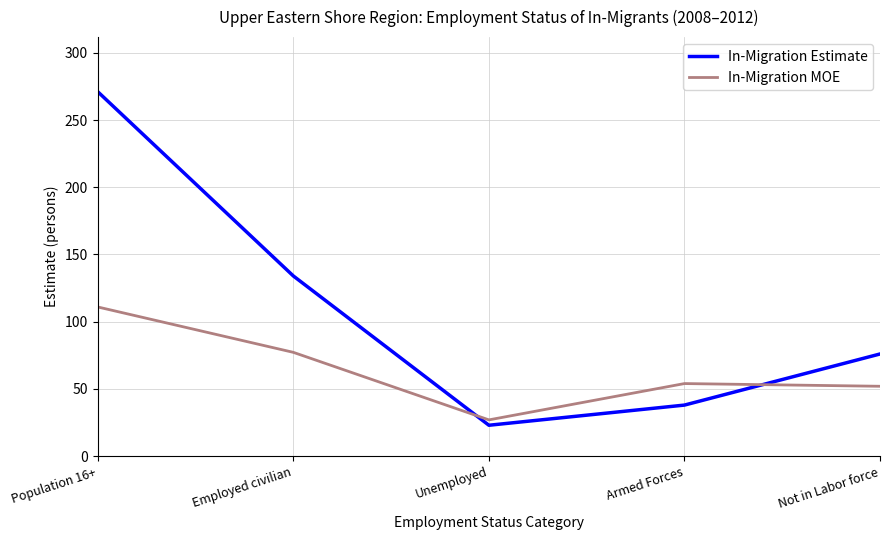

What value does the In-Migration MOE series have at Unemployed?

27.0